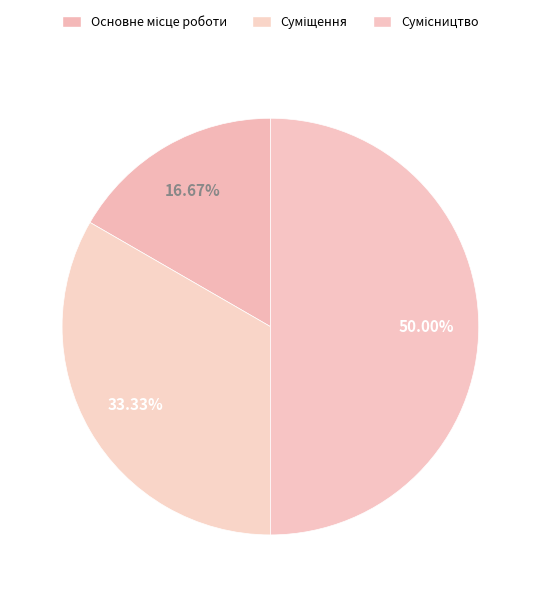

To the nearest percent, what portion does Суміщення represent?

33%